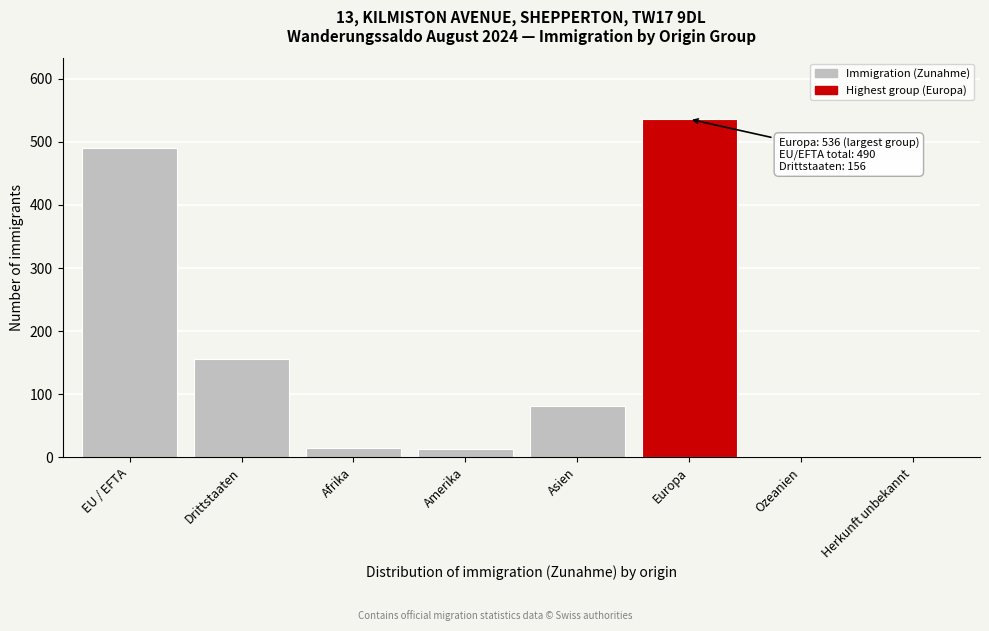

What is the sum of the values at Afrika and Europa?

551